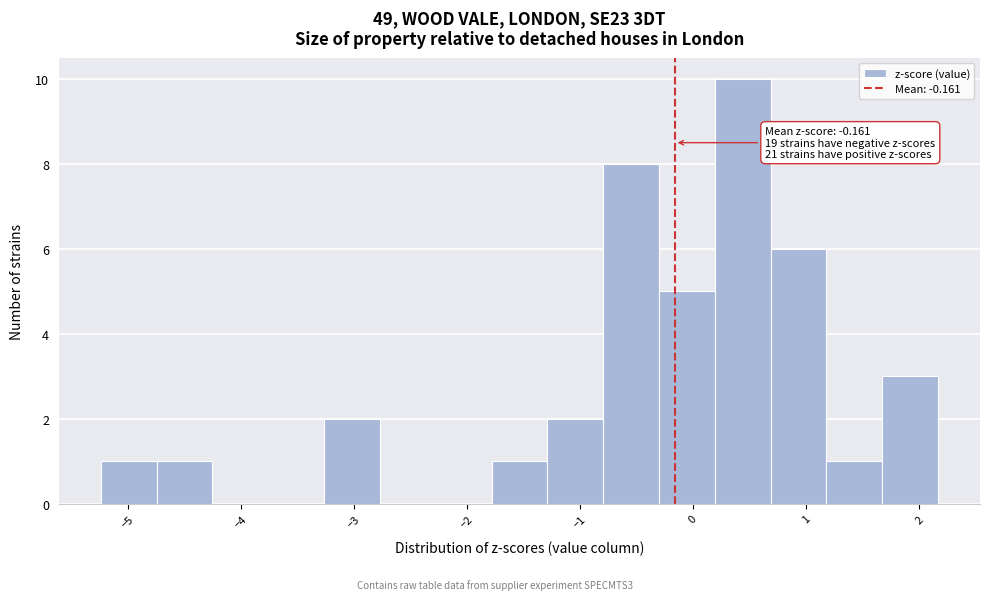

Over which range of the x-axis is the bar tallest?

0.2 to 0.7